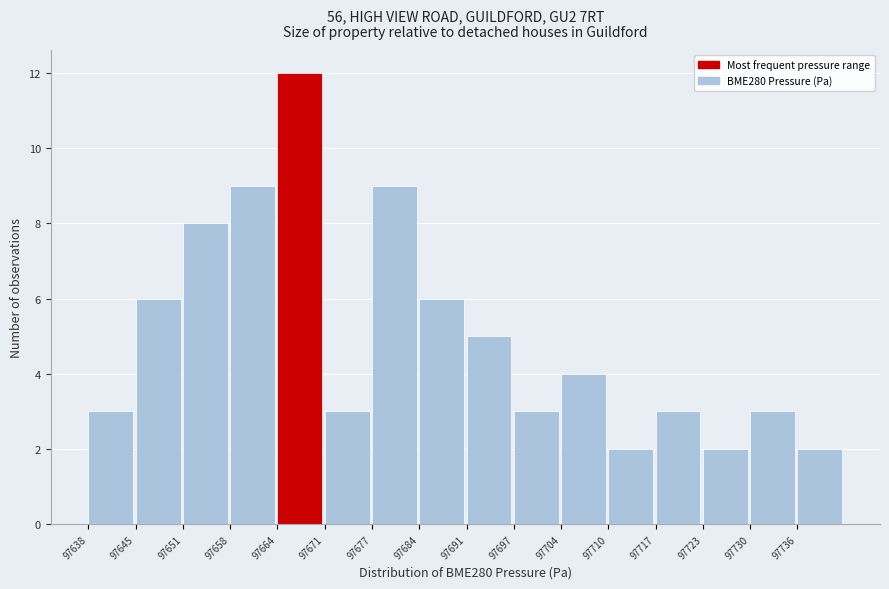

Over which range of the x-axis is the bar tallest?

97664 to 97671